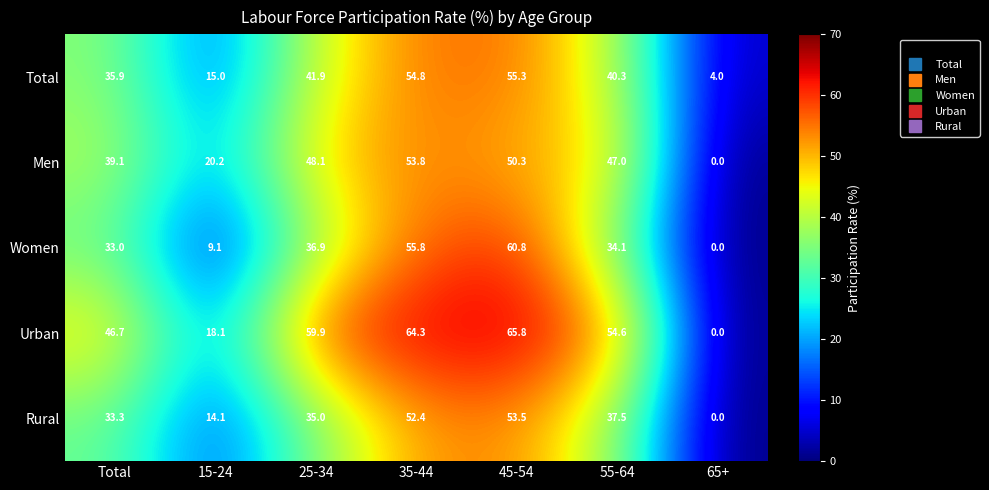

At which category is the sum across all series the highest?

45-54